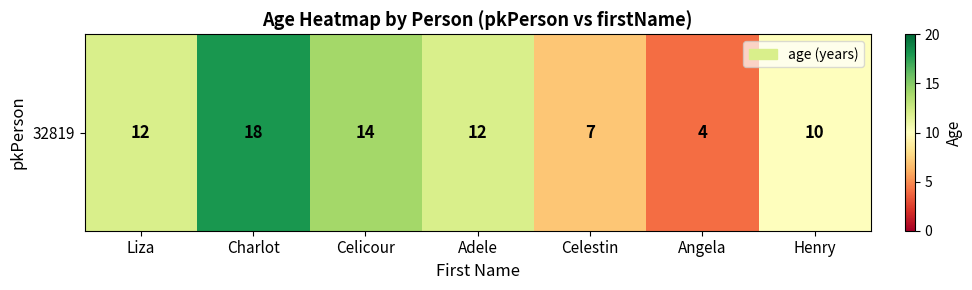

Is it true that the value at Adele is 18?

False